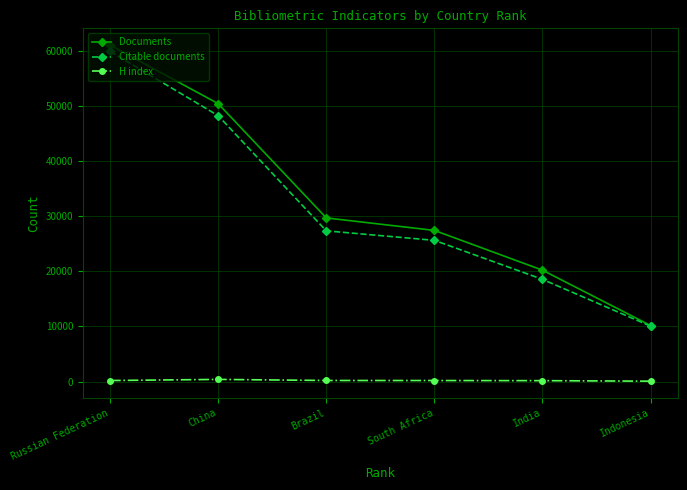

Which category has the highest value across all series?

Russian Federation